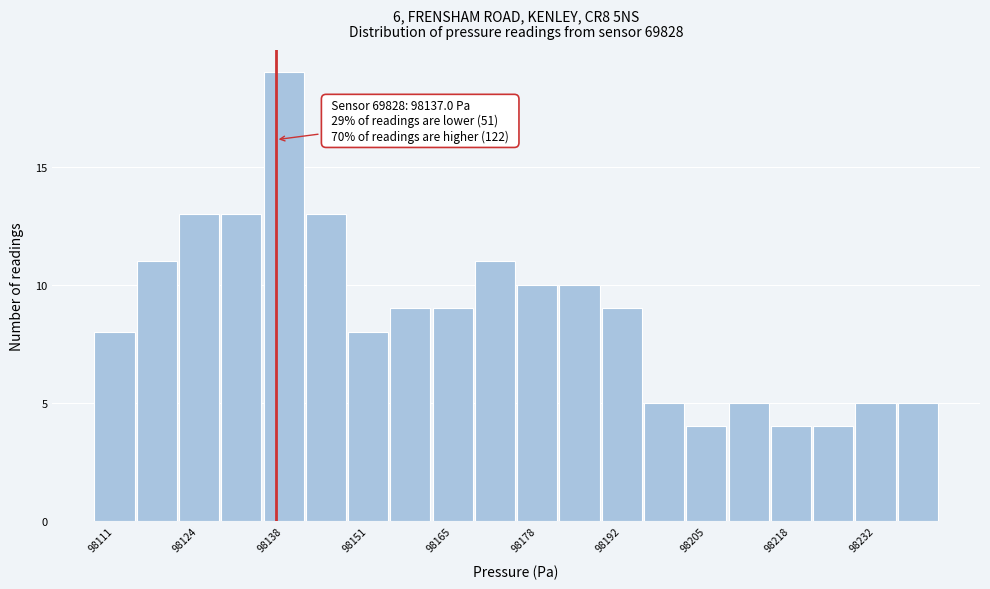

Read against the x-axis, roughly where is the centre of the tallest bar?

98138